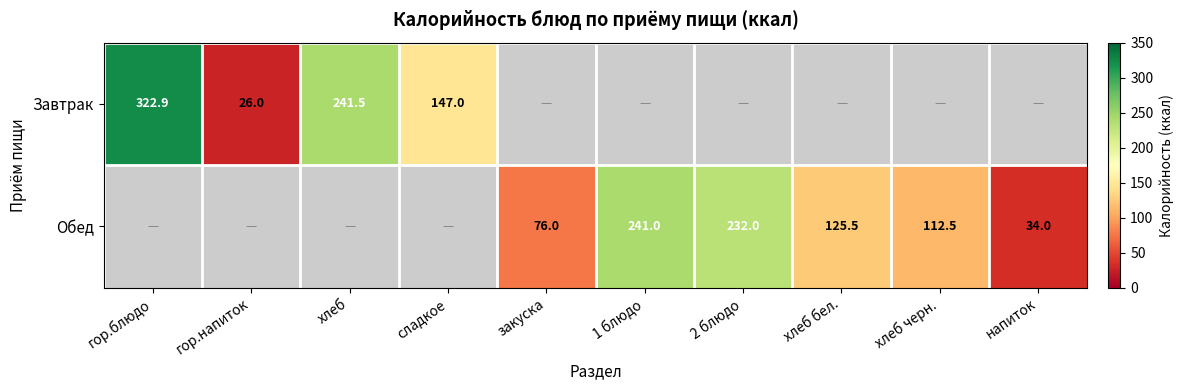

The Обед series shows 232.0 at 2 блюдо. True or false?

True